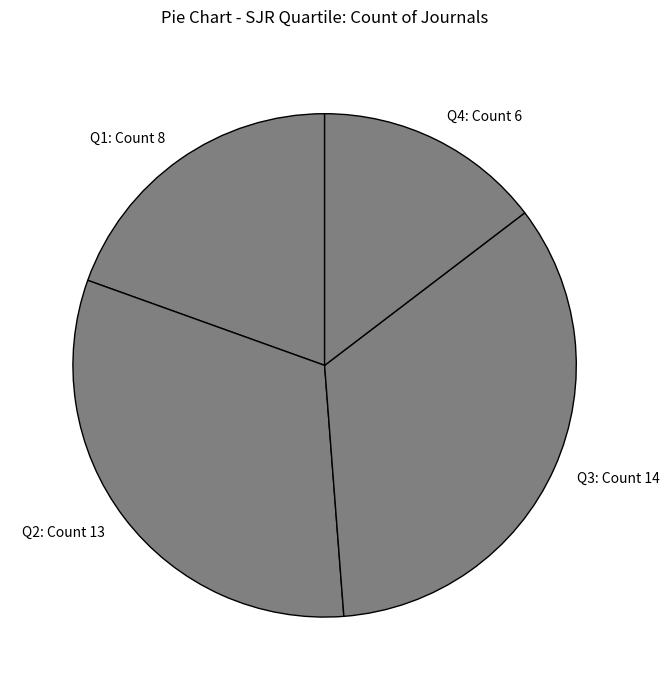

What is the ratio of the value at Q2 to the value at Q3?

0.9